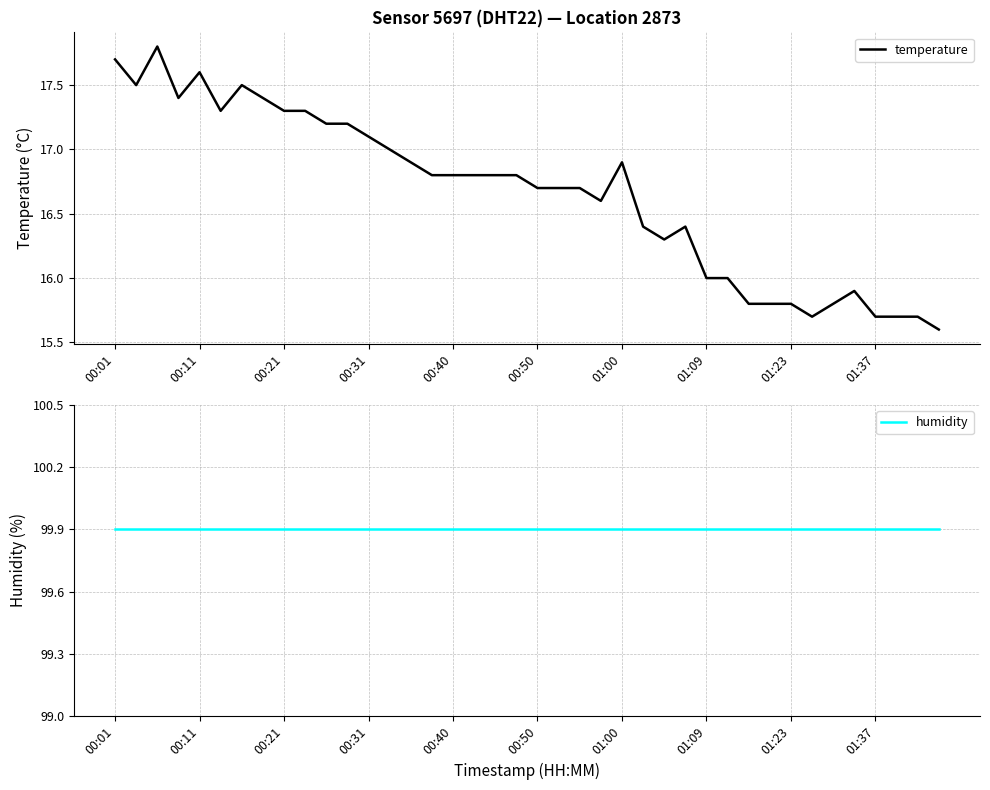

What is the difference between the temperature values at 34 and 26?

0.5